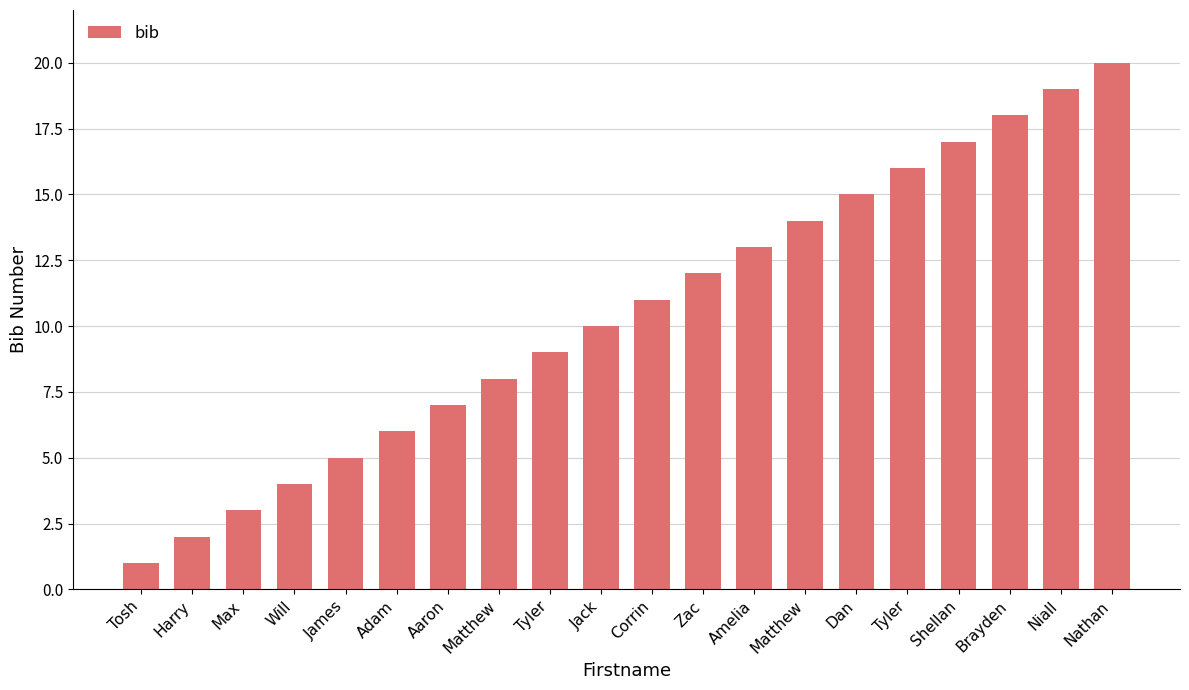

What is the sum of the values at Tyler and Nathan?

29